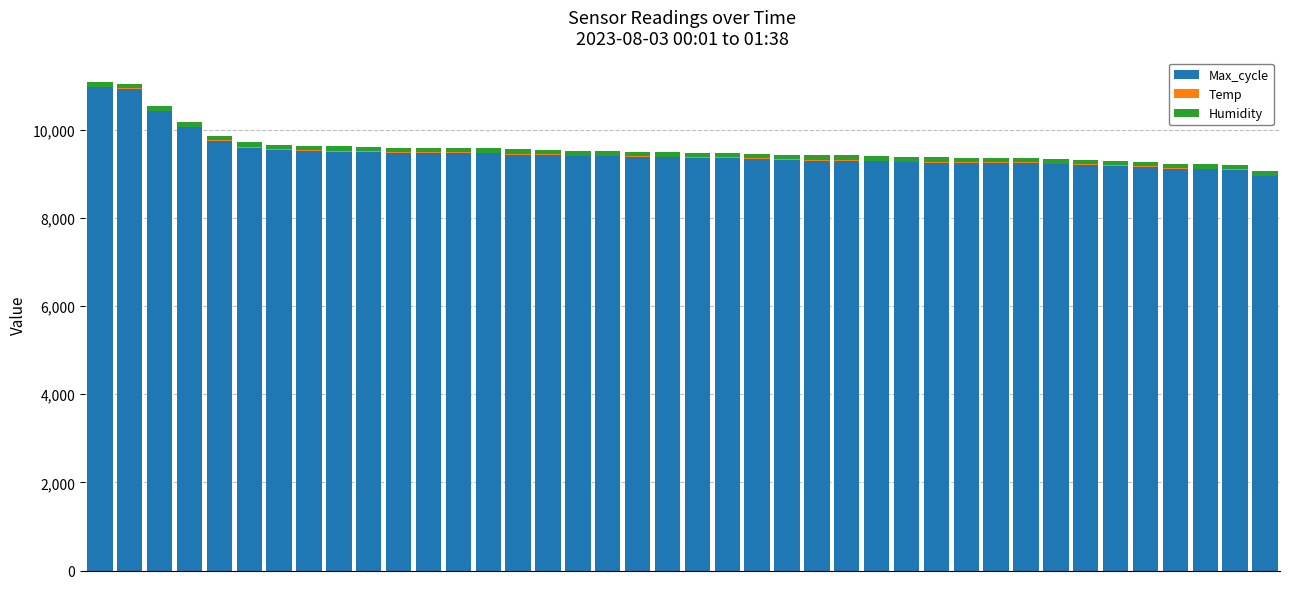

What is the sum of all Max_cycle values?

378726.0